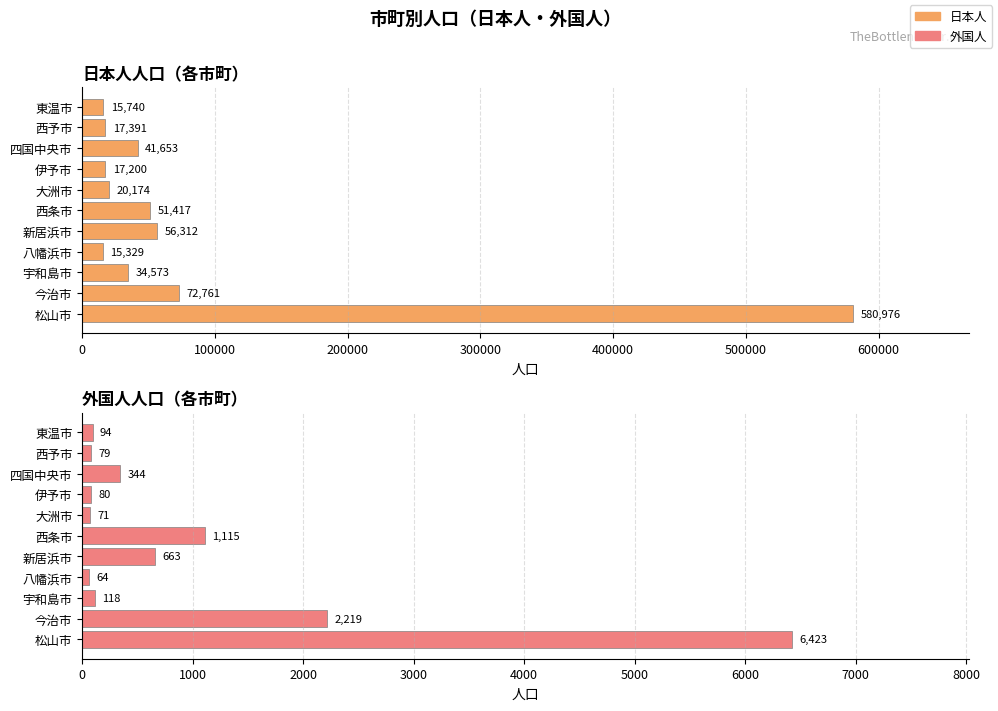

What is the sum of all 外国人 values?

11270